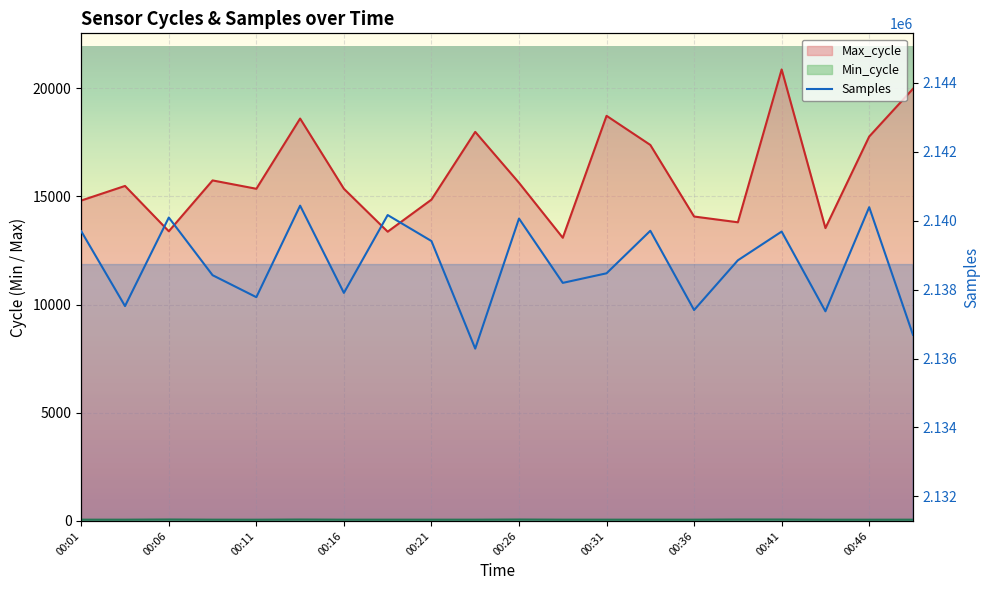

True or false: Min_cycle has more than 1 points higher than both neighbors.

True